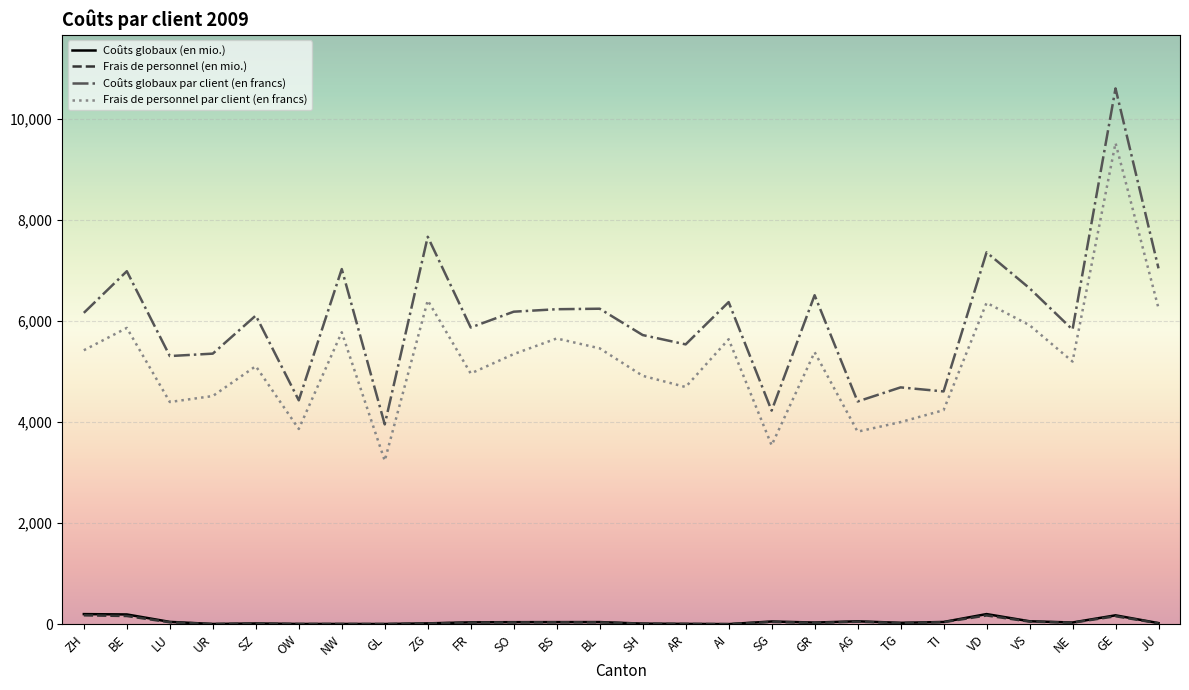

What is the total value across all series at ZG?

14106.7